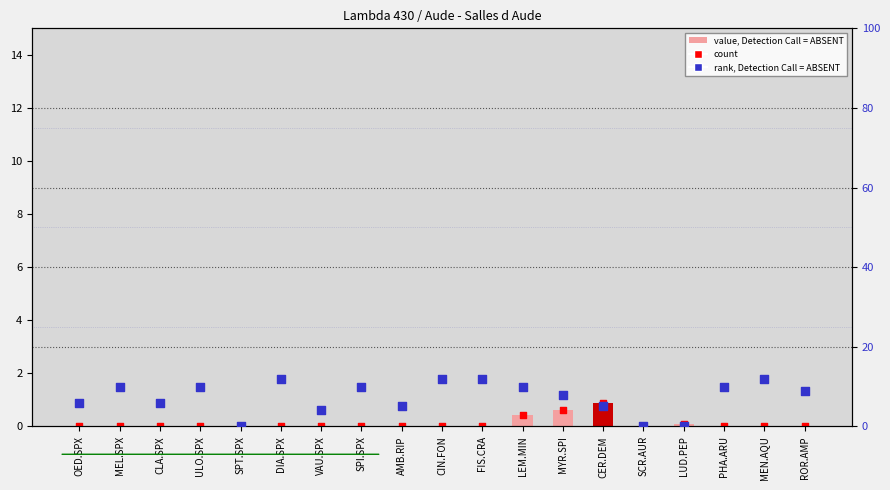

Is the value of count at OED.SPX greater than the value of rank, Detection Call = ABSENT at ULO.SPX?

No